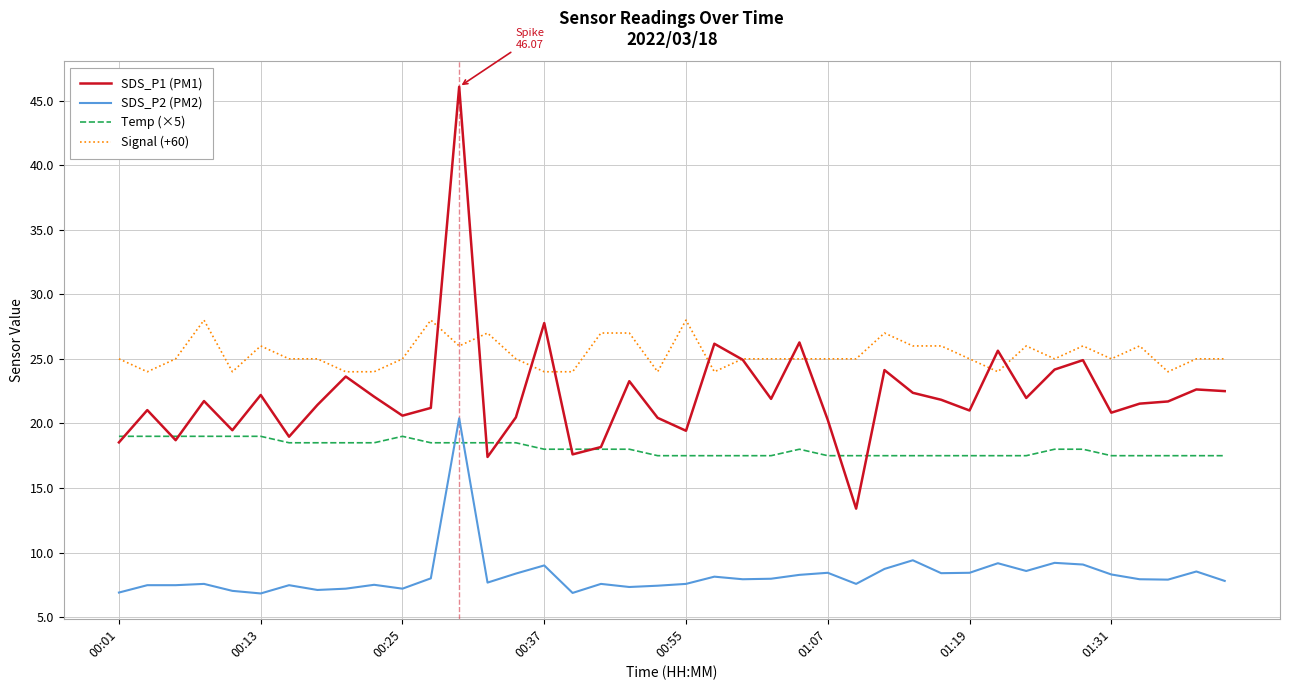

Which series has the largest range (max minus min)?

SDS_P1 (PM1)